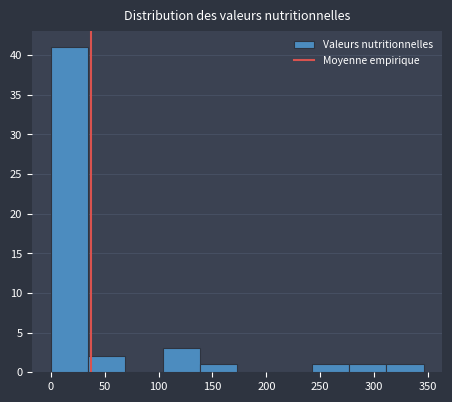

Reading left to right, transcribe this chart: for each bar, give the range it covers on the x-axis and its height. Neither the bar edges nor the heights are printed on the chart, so give them approximately, as read against the axes.

0 to 35: 41
35 to 70: 2
70 to 105: 0
105 to 140: 3
140 to 175: 1
175 to 210: 0
210 to 240: 0
240 to 275: 1
275 to 310: 1
310 to 345: 1